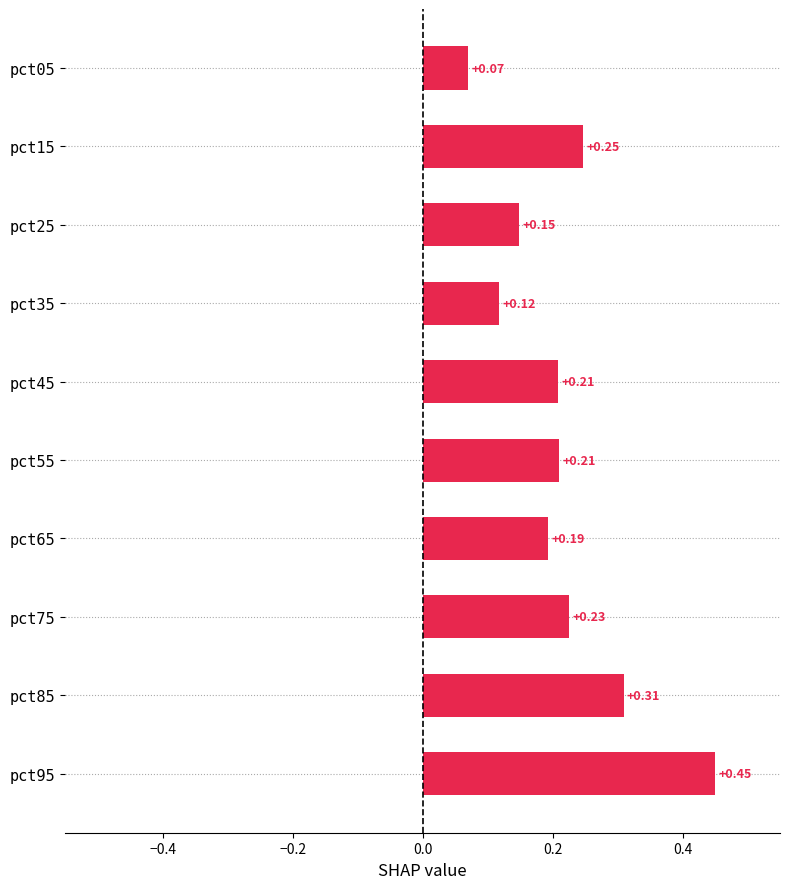

Which has a higher value, pct95 or pct85?

pct95